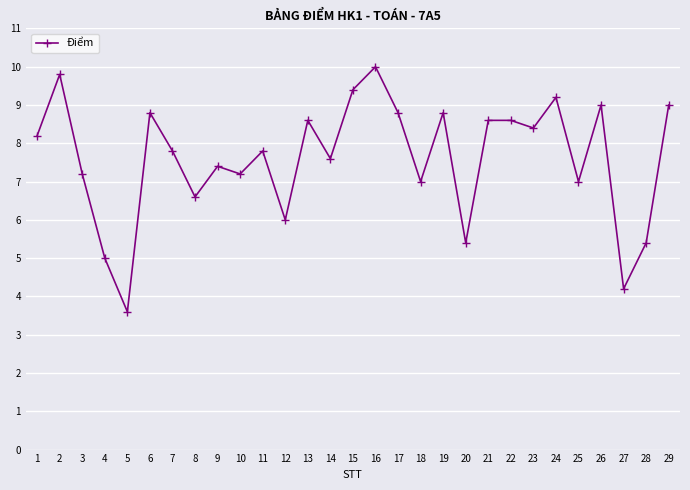

What is the value of the 11th point from the left?

7.8